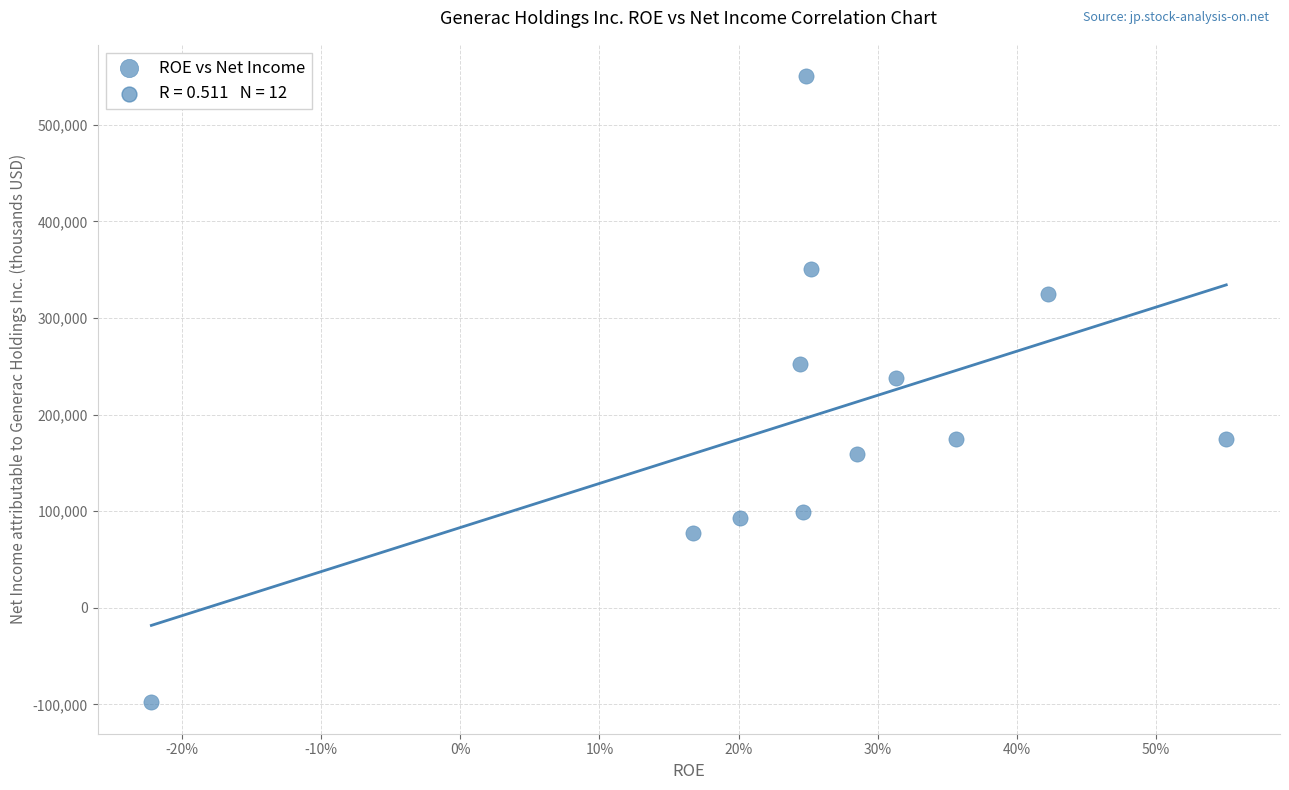

What is the average Y value?

199693